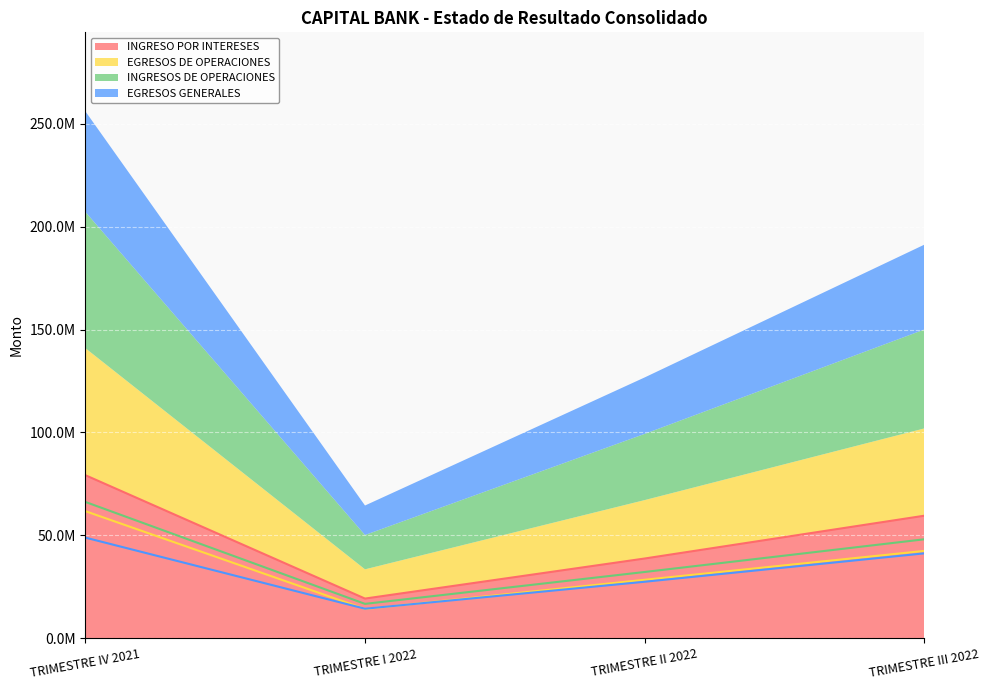

How many values in the EGRESOS GENERALES series exceed 41230617?

2